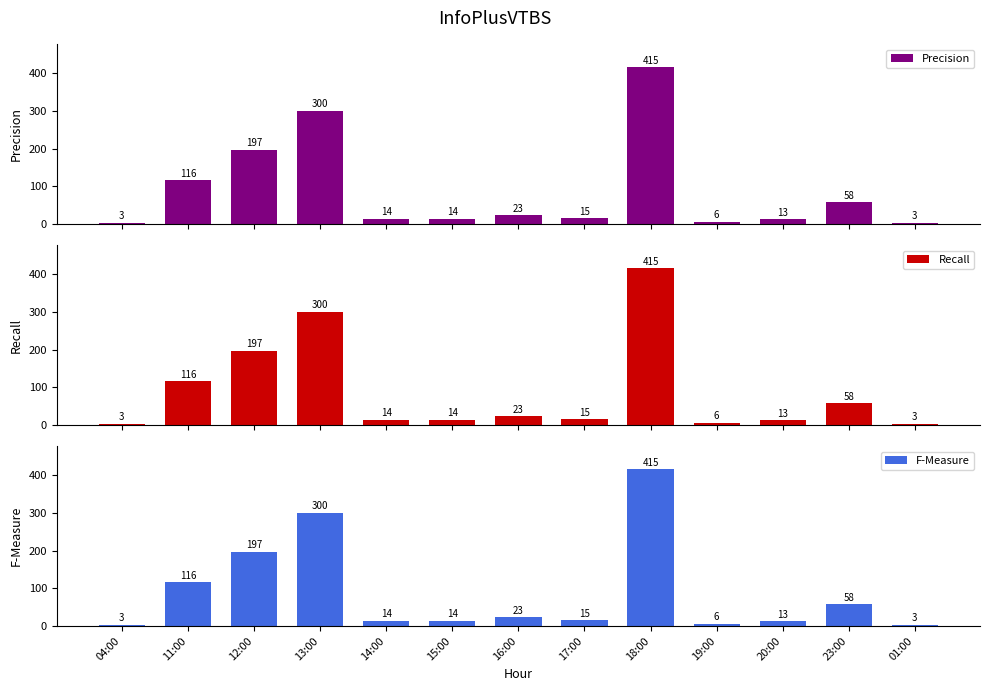

What are all the series names shown in the legend?

Precision, Recall, F-Measure